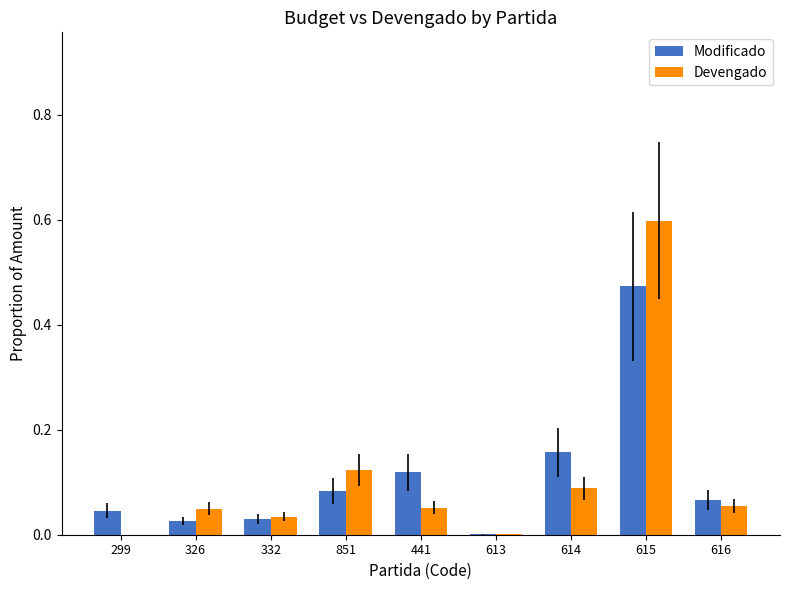

What is the sum of all Devengado values?

1.0